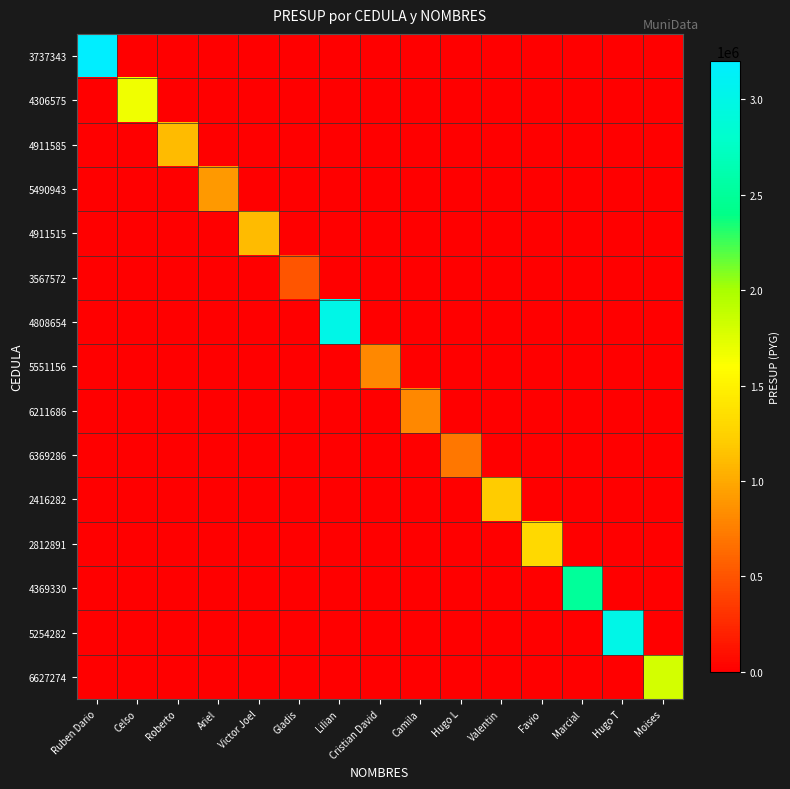

At Ariel, list the series in order from smallest to largest.

3737343, 4306575, 4911585, 4911515, 3567572, 4808654, 5551156, 6211686, 6369286, 2416282, 2812891, 4369330, 5254282, 6627274, 5490943